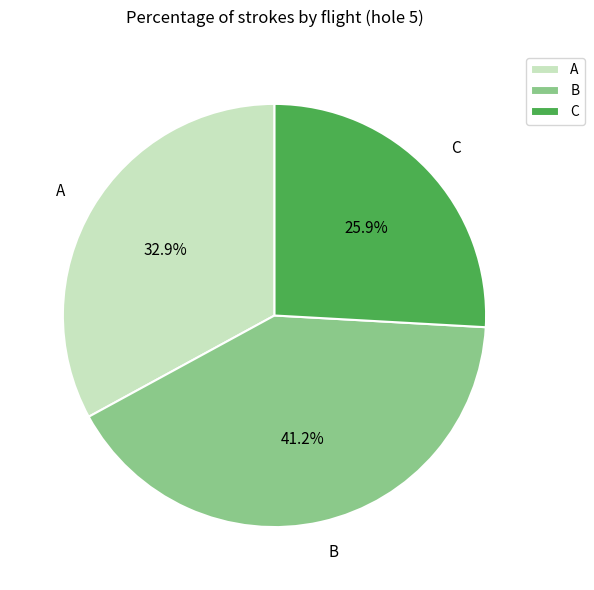

Does B represent more than half of the total?

No